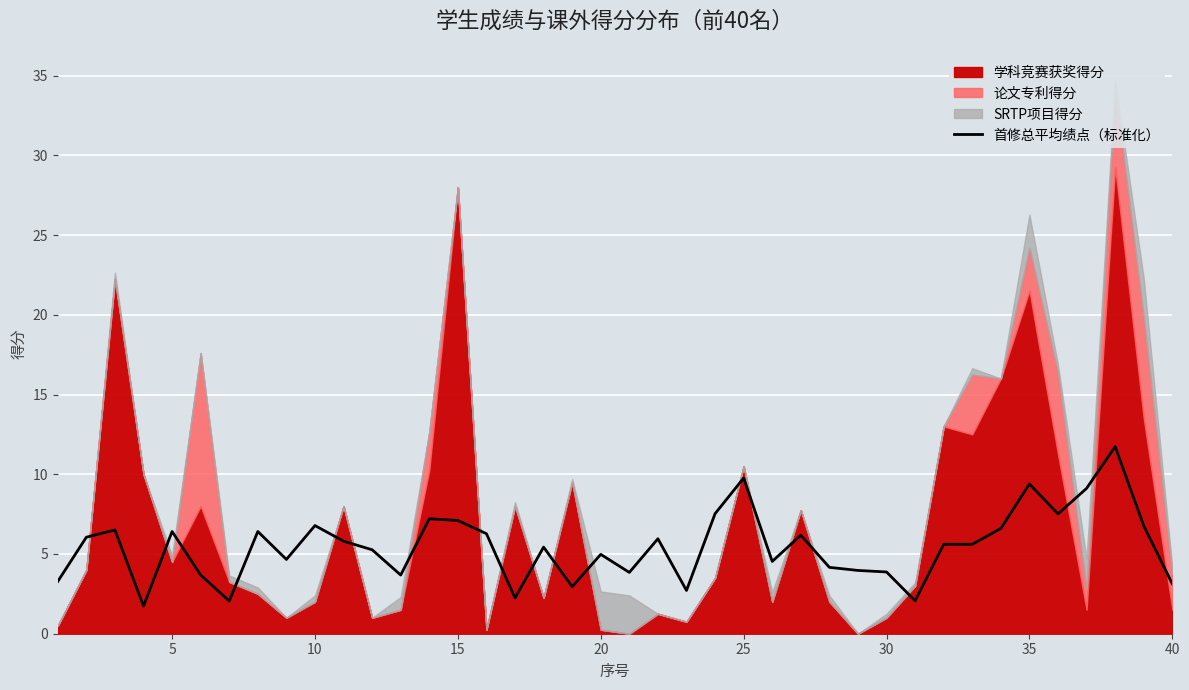

Count the number of values greater than 5.

23